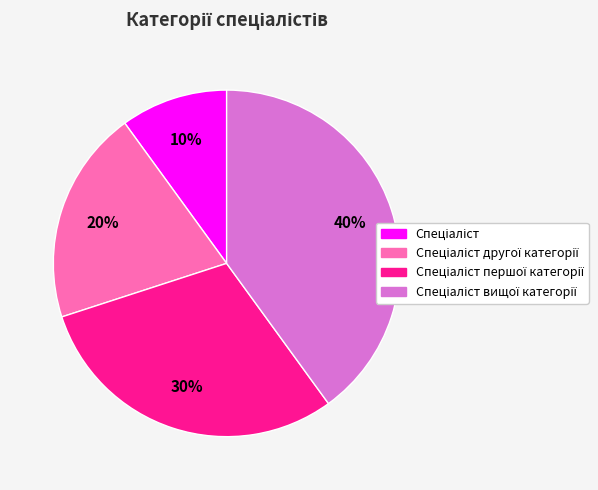

Is there any slice that represents more than half of the pie?

No